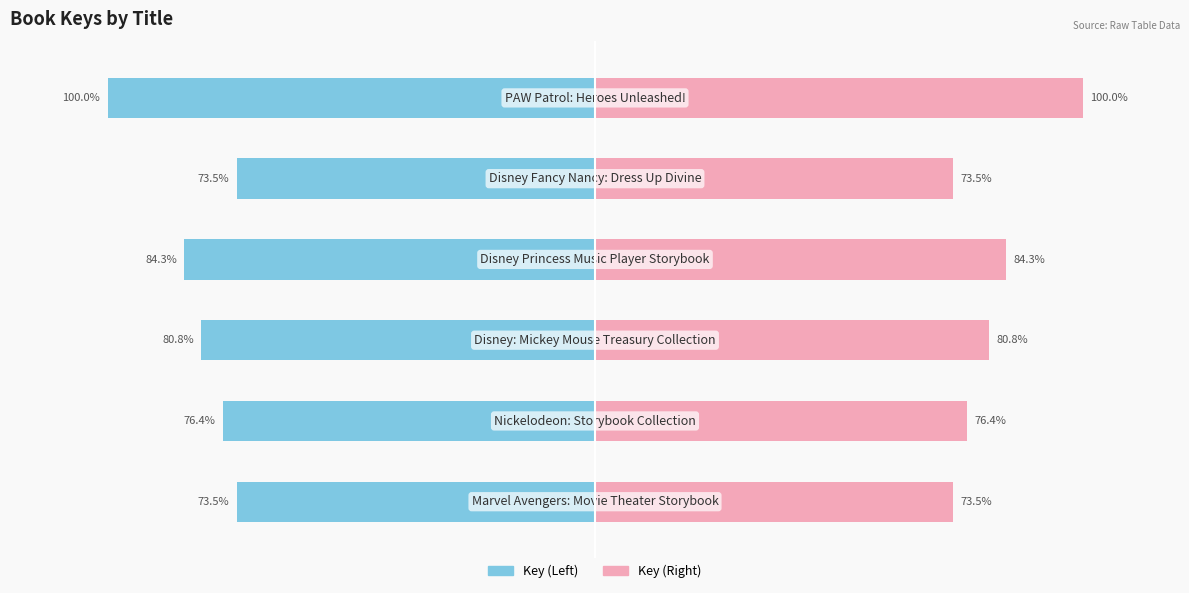

What is the average value of the Key (Left) series?

-81.4